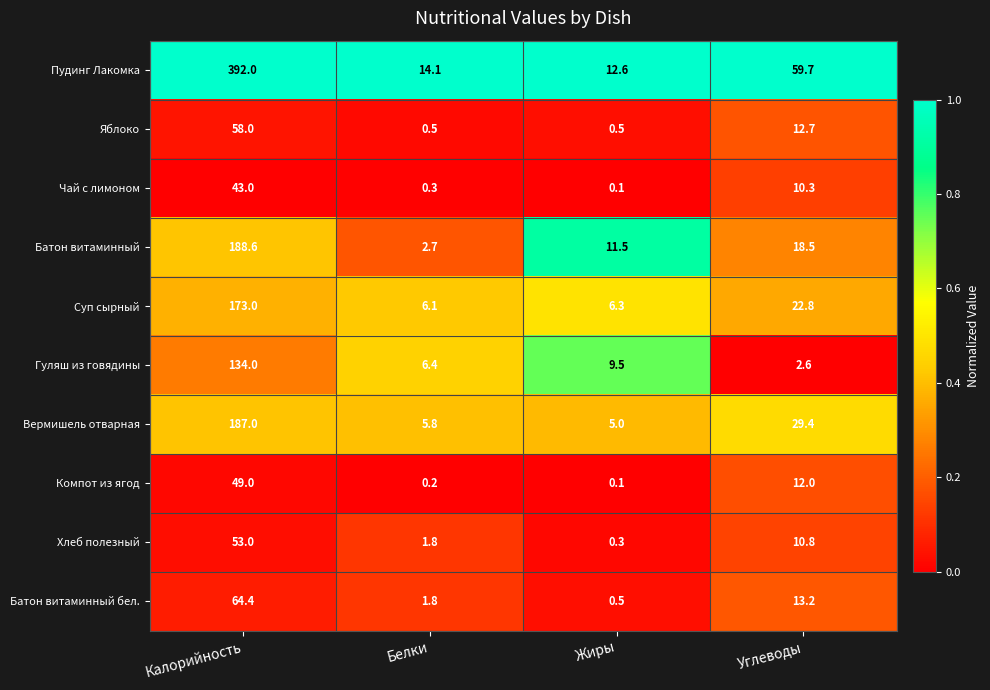

How many data points in Компот из ягод are less than 12?

2